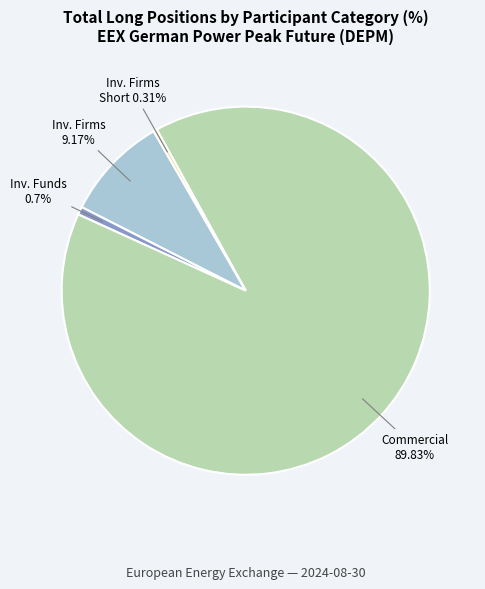

Between Commercial 89.83% and Inv. Firms Short 0.31%, which is larger?

Commercial 89.83%